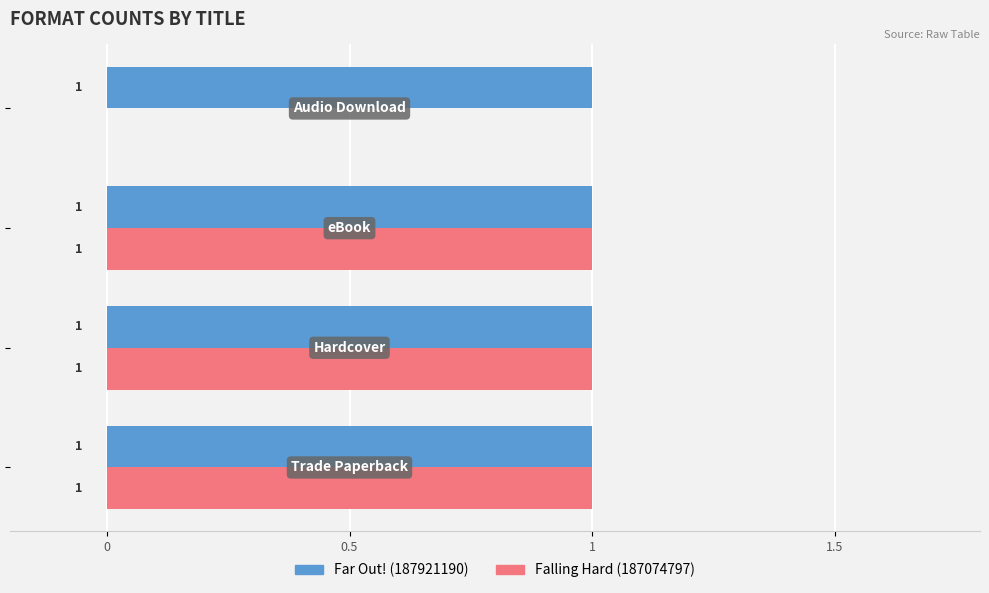

How many Falling Hard (187074797) values are between 1 and 2?

3